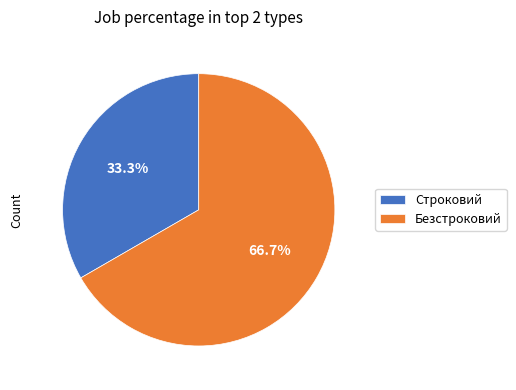

Which has a higher value, Безстроковий or Строковий?

Безстроковий